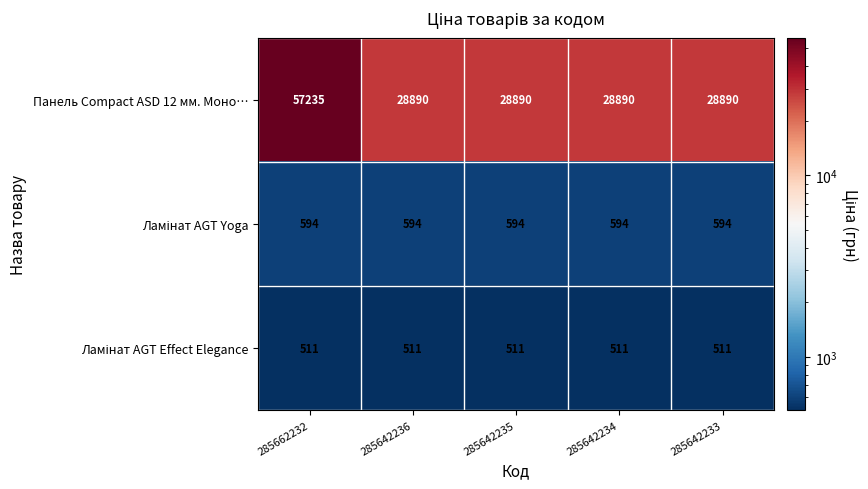

What is the total value across all series at 285642236?

29995